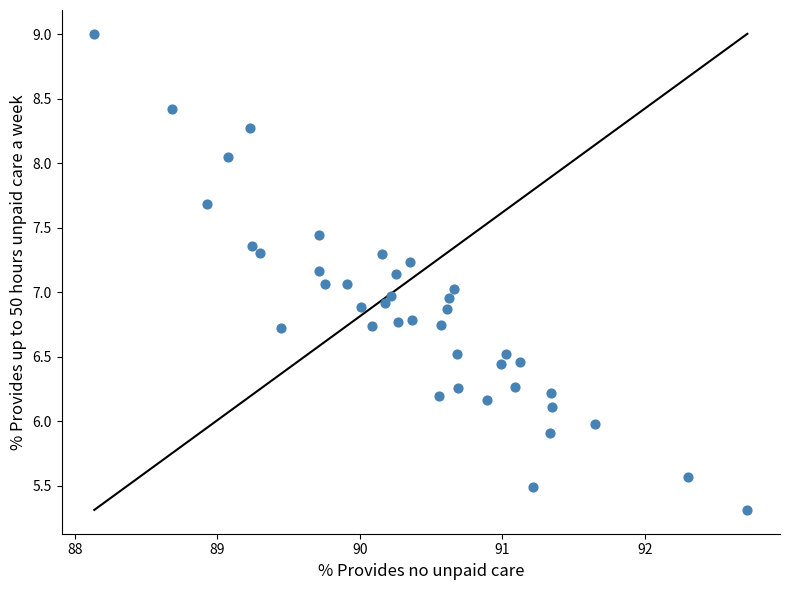

What is the range of Y values (max minus min)?

3.7